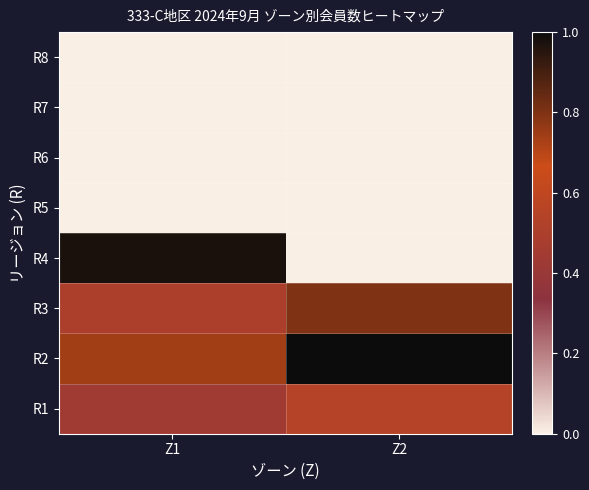

At Z2, list the series in order from largest to smallest.

R2, R3, R1, R4, R5, R6, R7, R8